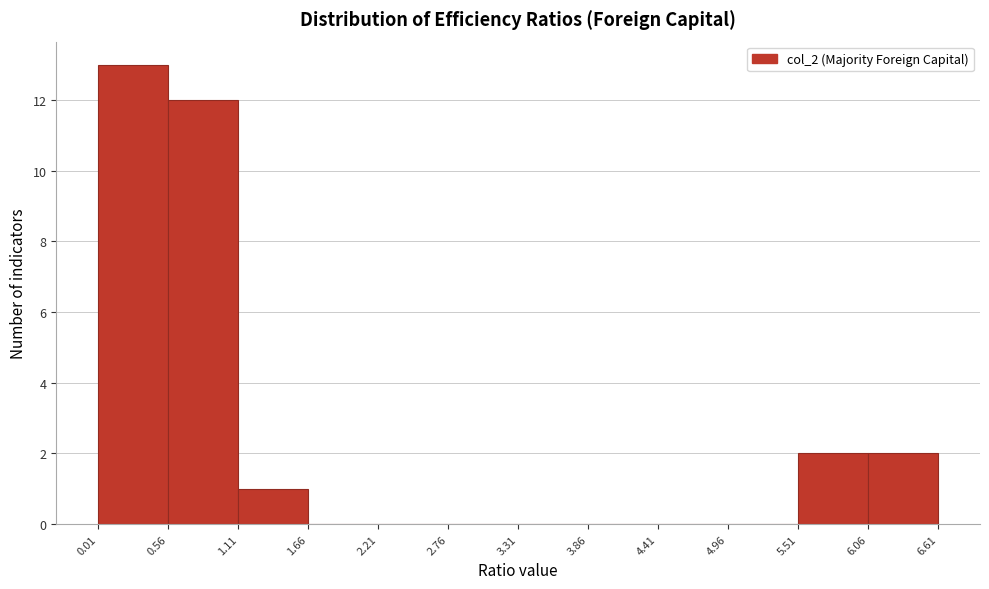

Reading left to right, transcribe this chart: for each bar, give the range it covers on the x-axis and its height. The values are not printed on the chart, so give them approximately, as read against the axis.

0.01 to 0.56: 13
0.56 to 1.11: 12
1.11 to 1.66: 1
1.66 to 2.21: 0
2.21 to 2.76: 0
2.76 to 3.31: 0
3.31 to 3.86: 0
3.86 to 4.41: 0
4.41 to 4.96: 0
4.96 to 5.51: 0
5.51 to 6.06: 2
6.06 to 6.61: 2